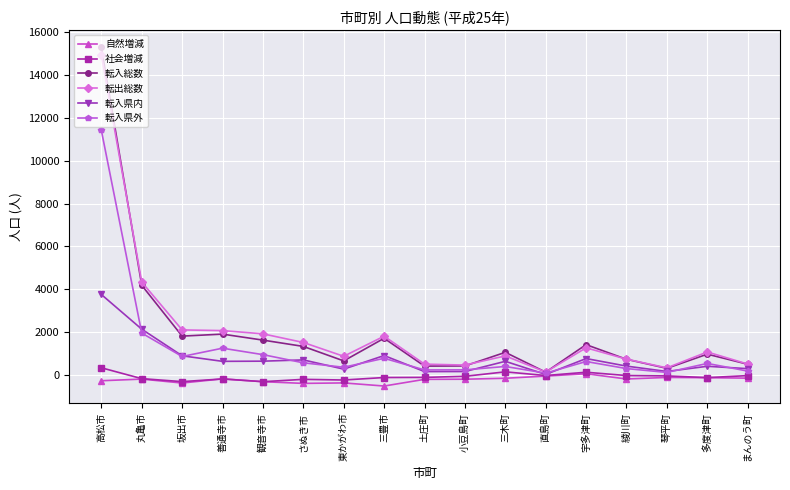

What is the label of the 1st point from the right?

まんのう町